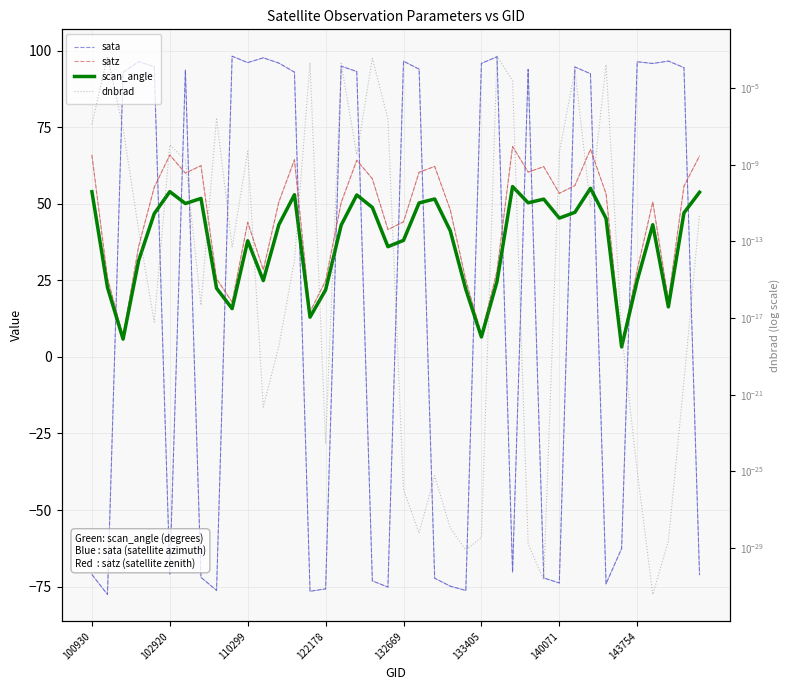

What position from the right is 38?

2